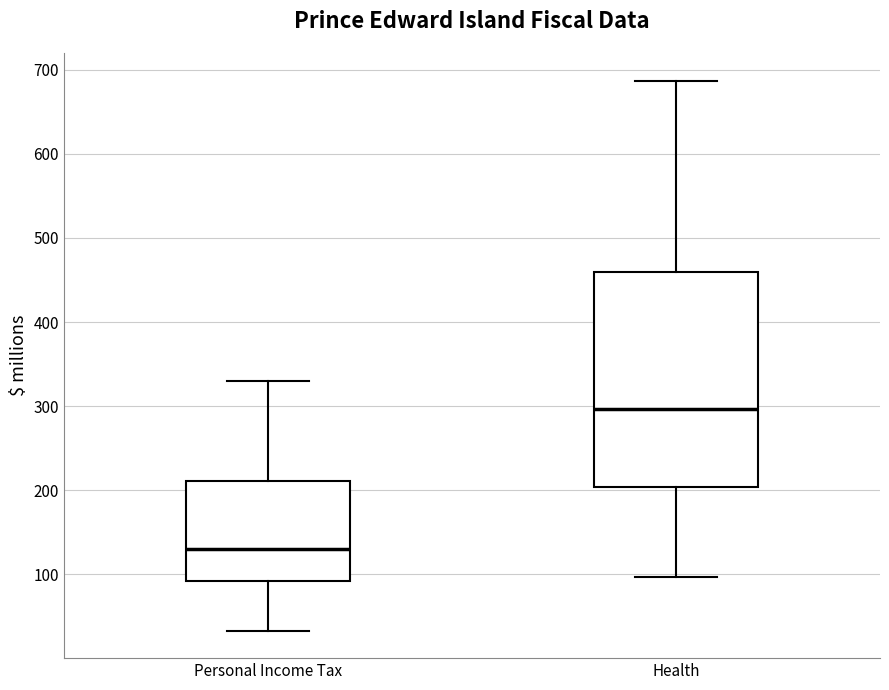

Which box's median line is the highest?

Health